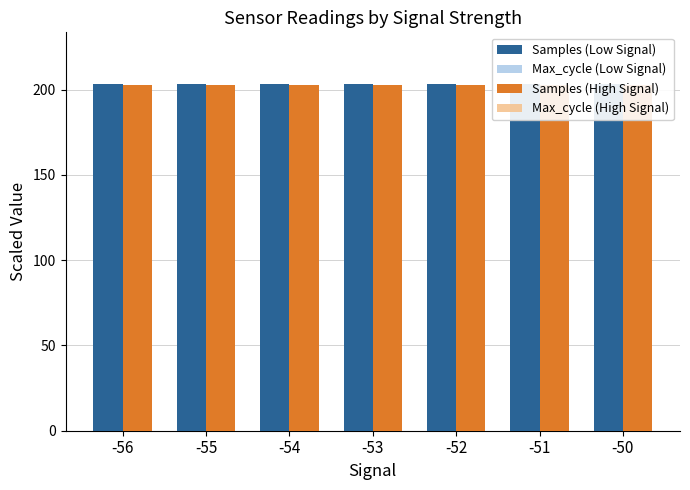

Reading right to left, list all the values displayed in this chart.

Samples (Low Signal): 203.1	203.1	203.1	203.1	203.1	203.1	203.1
Max_cycle (Low Signal): 81.0	80.9	81.5	81.6	81.3	81.3	81.1
Samples (High Signal): 202.9	202.9	202.9	202.9	202.9	202.9	202.9
Max_cycle (High Signal): 79.6	79.7	79.7	79.8	79.7	79.7	79.7